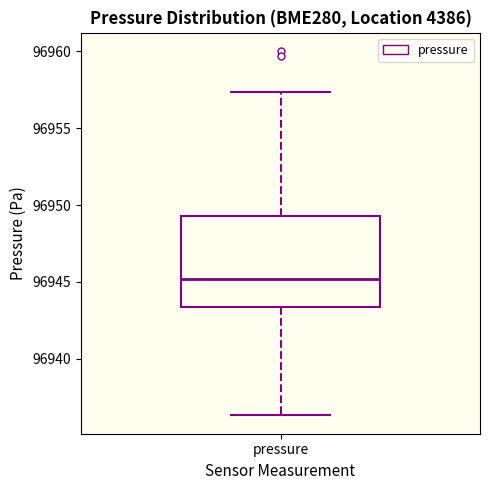

Transcribe this box plot: give where the median line is, the range the box spans, and where the two whiskers end, as read against the y-axis. The values are not printed on the chart, so give them approximately, as read against the axis.

median 96945.0, box 96943.5 to 96949.5, whiskers 96936.5 to 96957.5